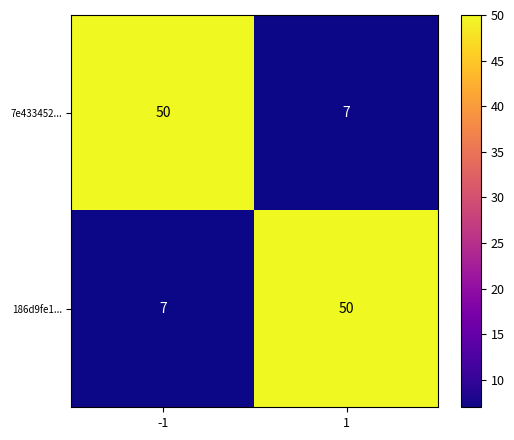

What is the spread (max minus min) of values at -1?

43